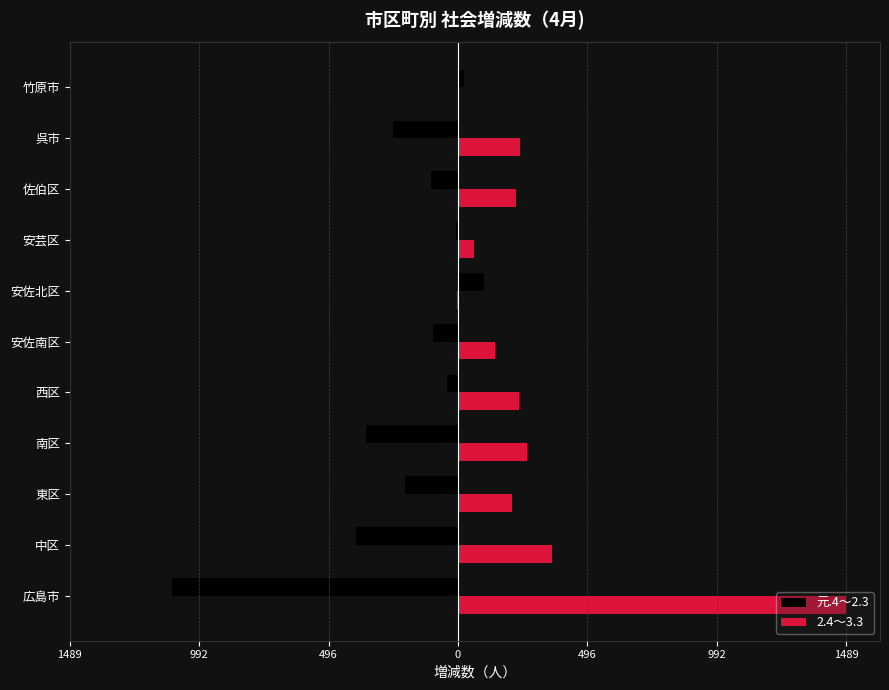

How many values in the 2.4～3.3 series exceed 224?

5